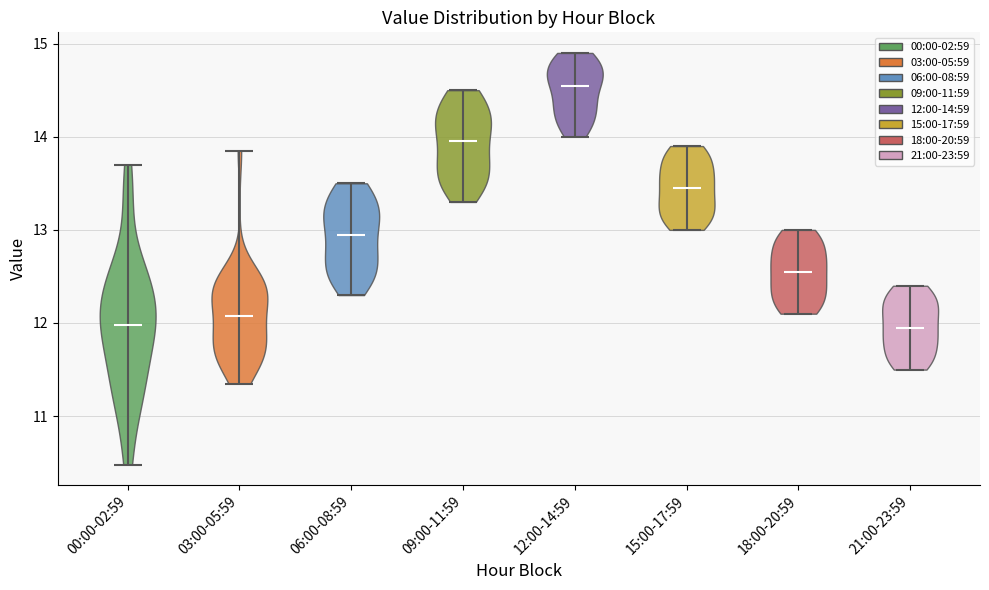

What is the lowest point the violin for 00:00-02:59 reaches on the y-axis? The values are not printed on the chart, so give them approximately, as read against the axis.

10.5